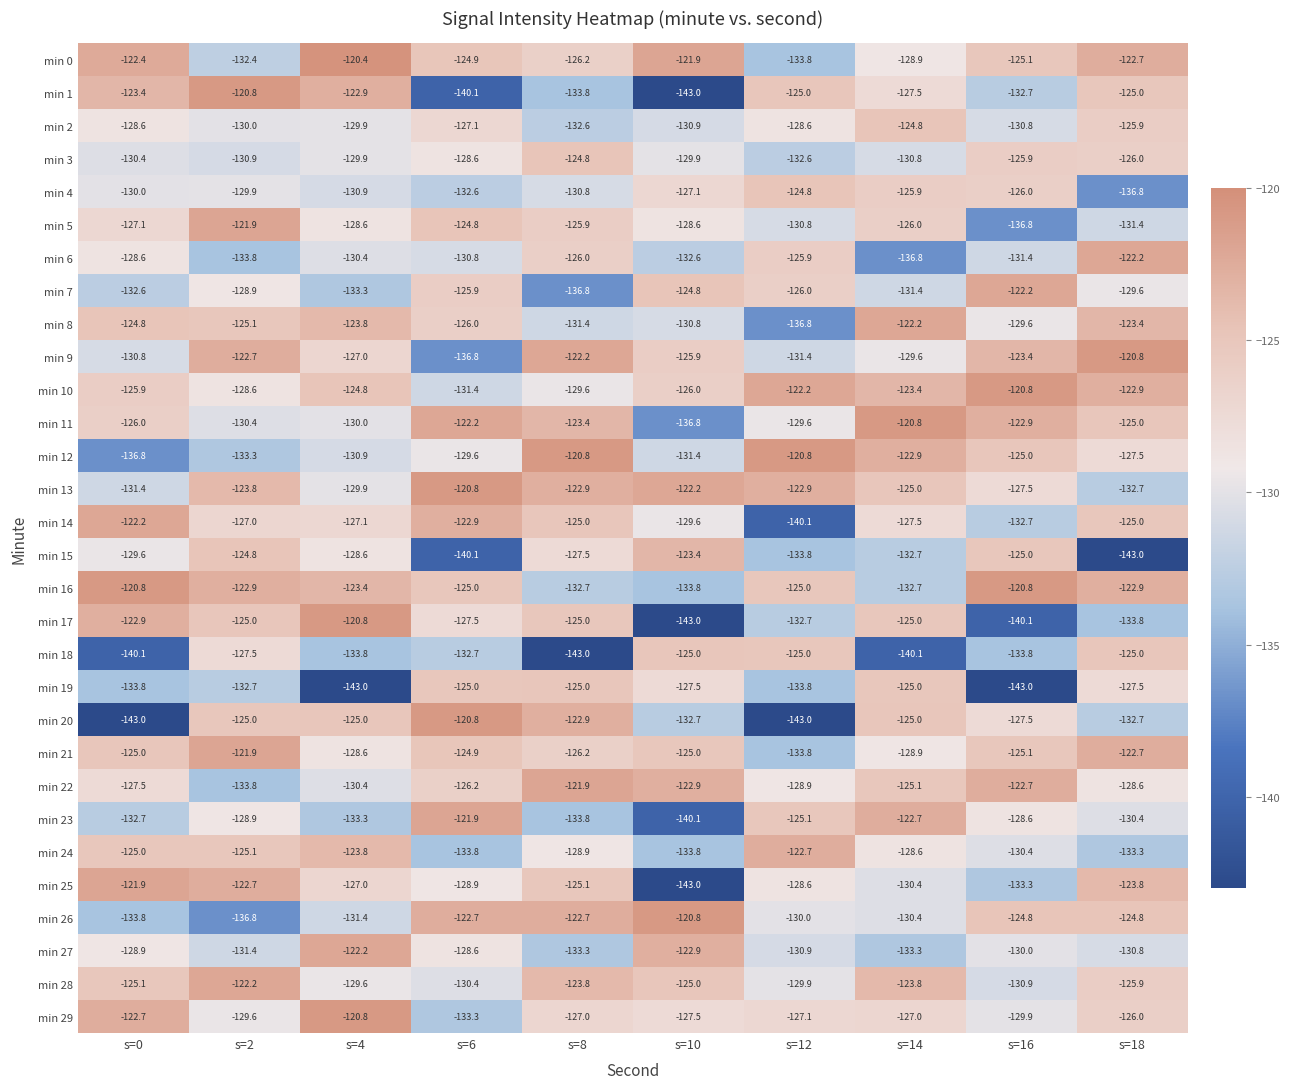

What is the maximum value shown in the chart?

-120.4